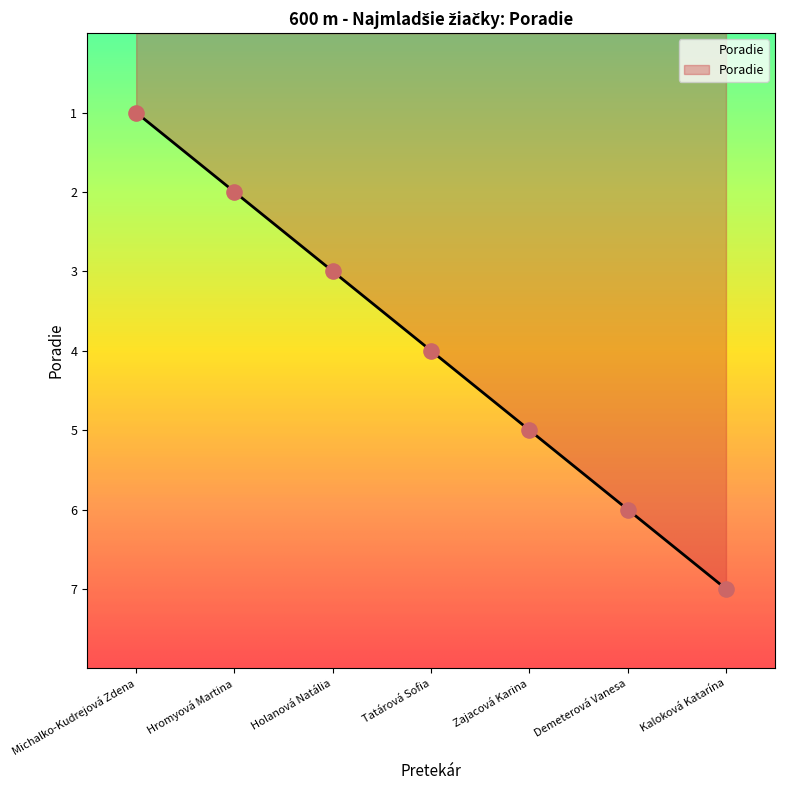

What is the ratio of the value at Holanová Natália to the value at Tatárová Sofia?

0.8